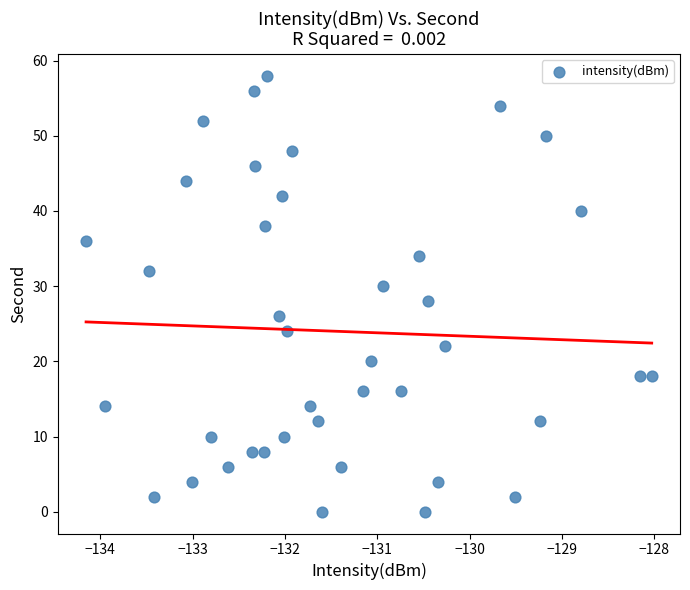

What is the range of Y values (max minus min)?

58